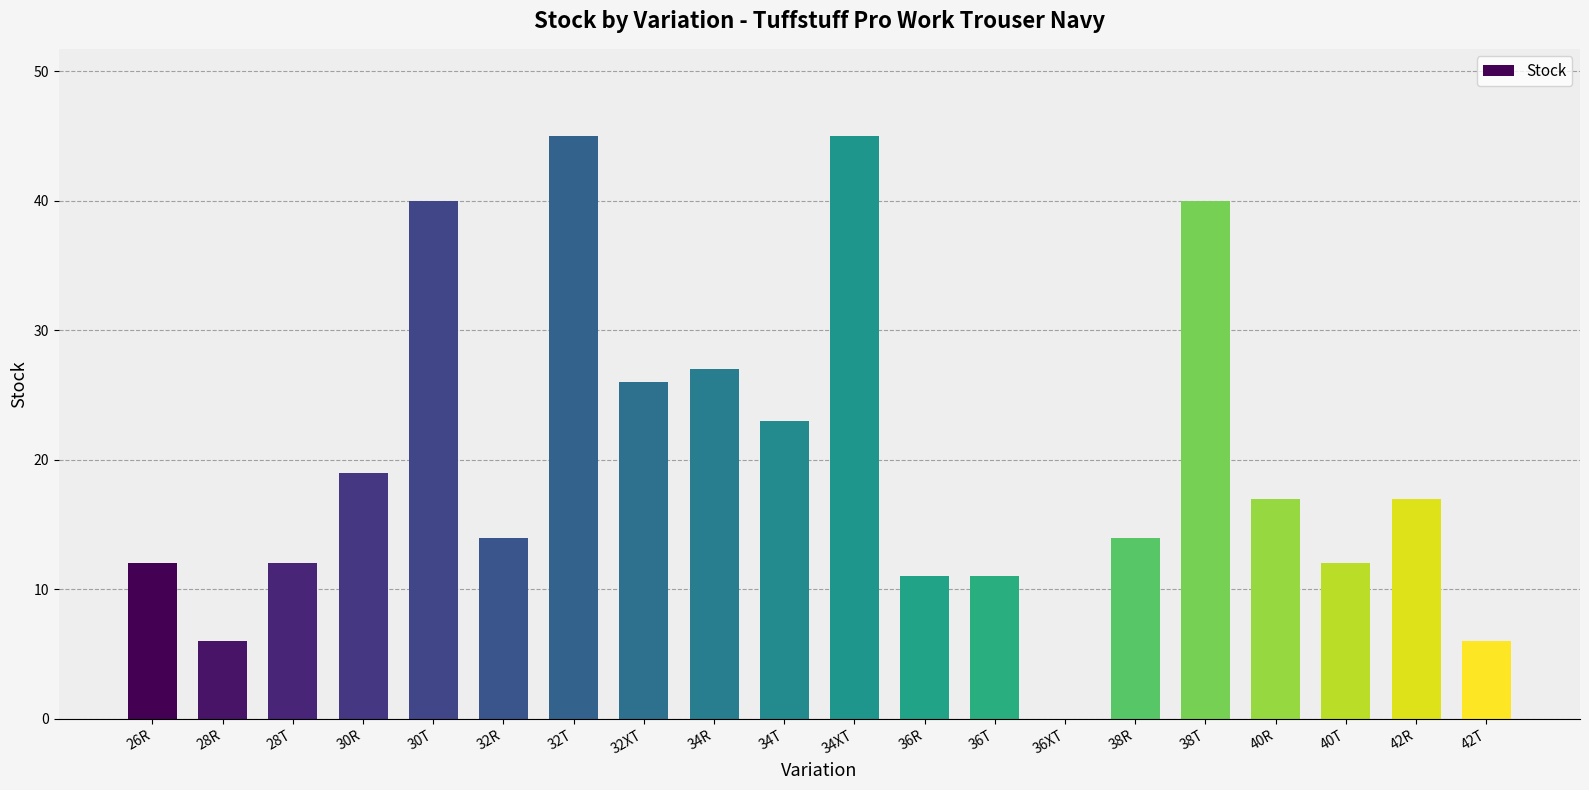

Approximately how many times larger is the value at 28R compared to 34T?

0.3